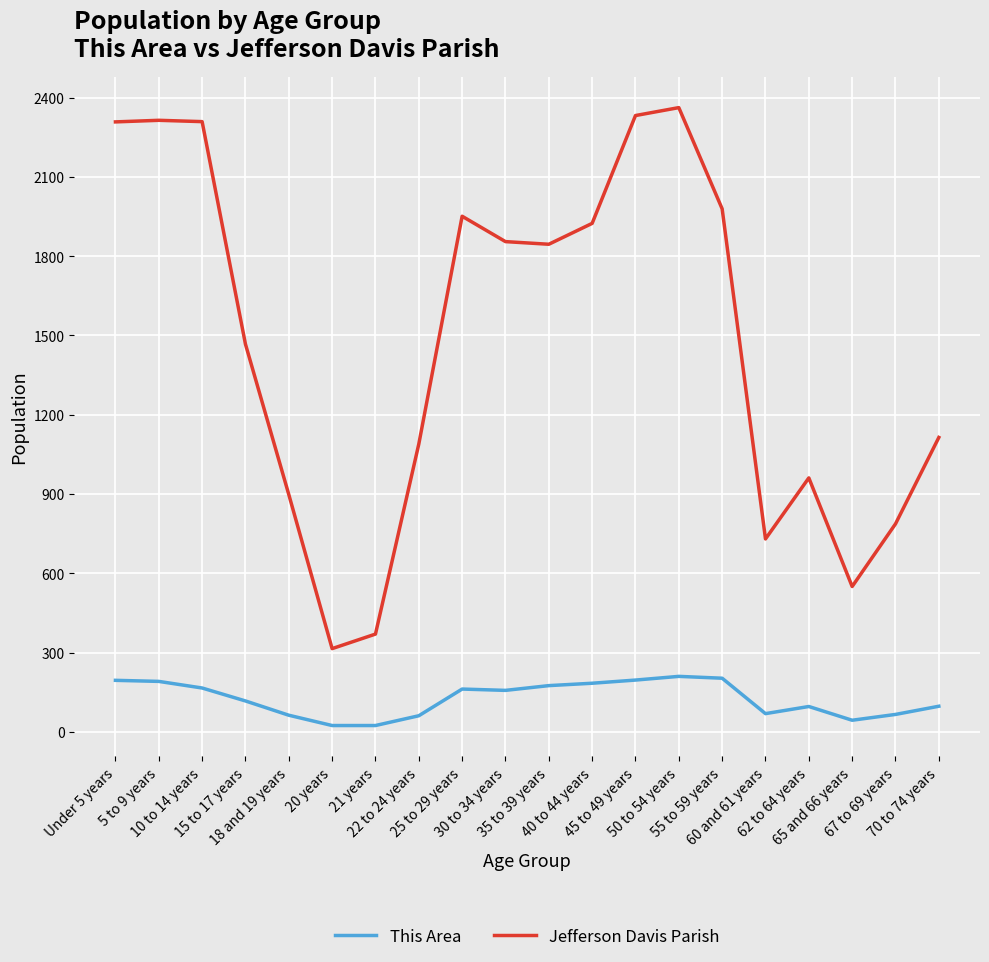

What is the maximum value for This Area?

210